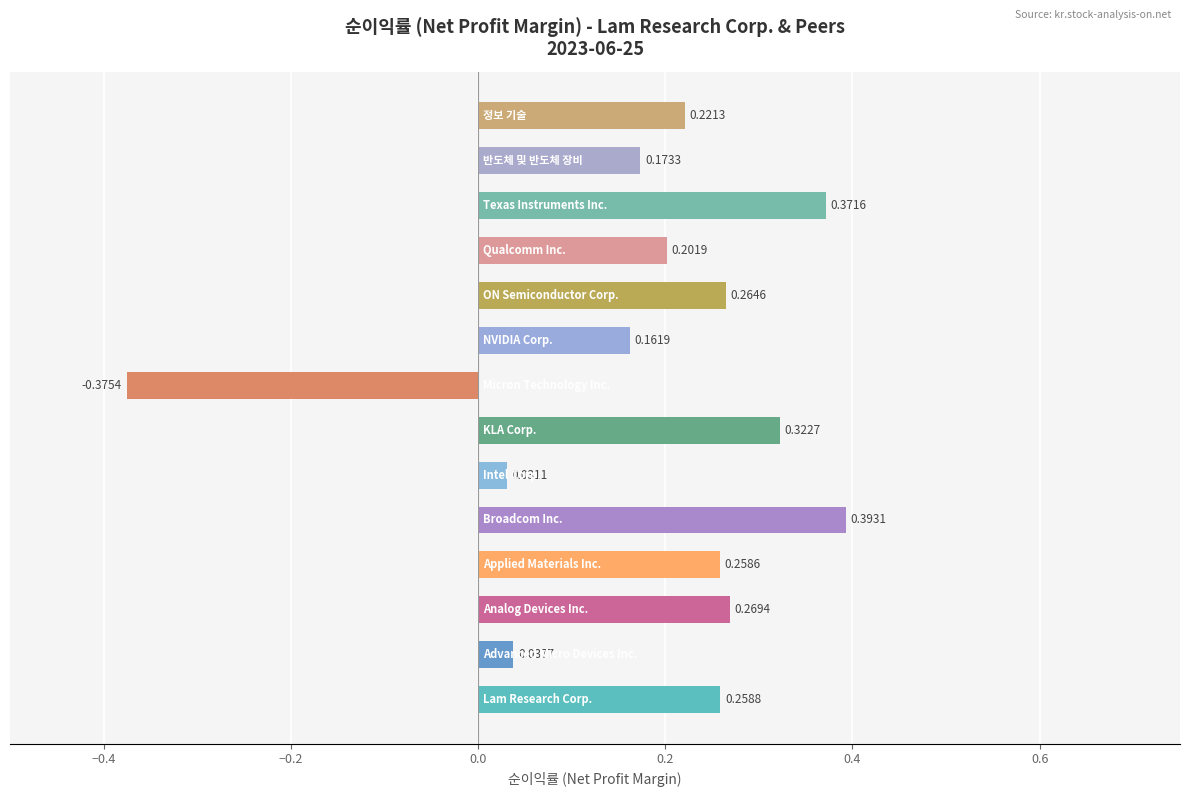

What is the sum of all values?

2.6